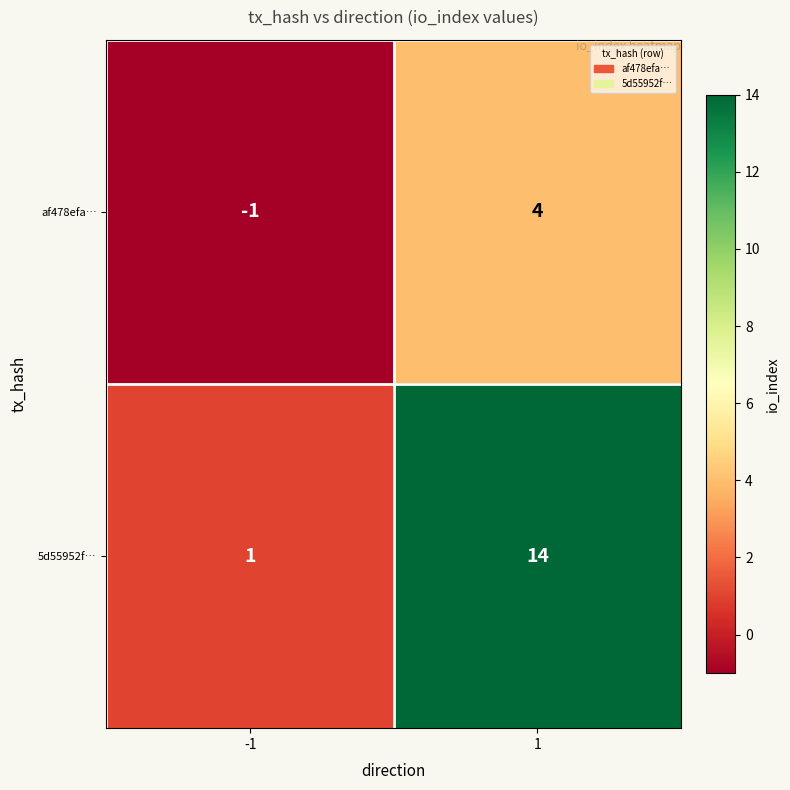

Reading left to right, what are all the values shown in this chart?

af478efa…: -1=-1	1=4
5d55952f…: -1=1	1=14